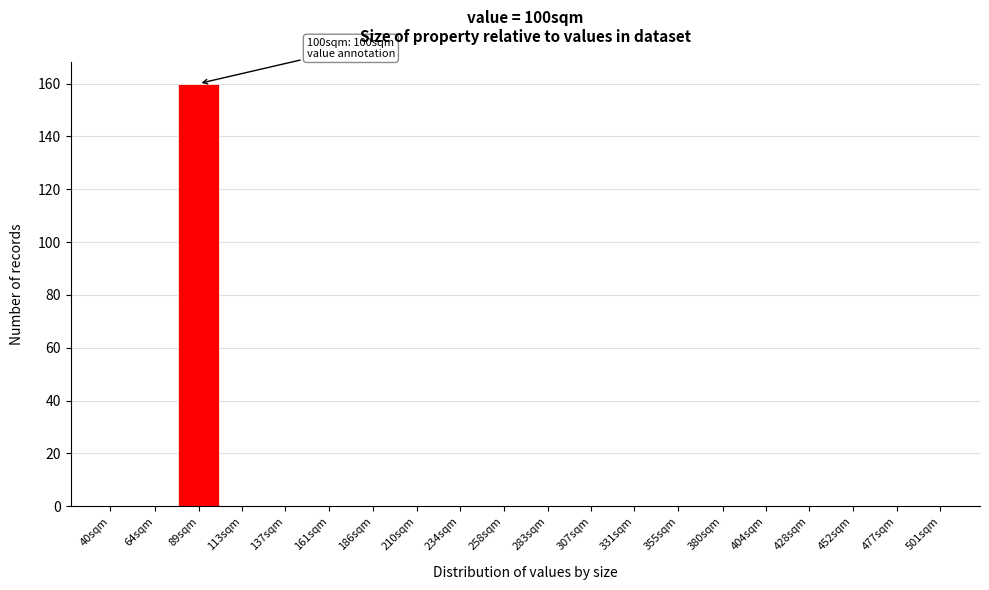

Reading right to left, transcribe all the data shown in this chart.

501sqm=0	477sqm=0	452sqm=0	428sqm=0	404sqm=0	380sqm=0	355sqm=0	331sqm=0	307sqm=0	283sqm=0	258sqm=0	234sqm=0	210sqm=0	186sqm=0	161sqm=0	137sqm=0	113sqm=0	89sqm=160	64sqm=0	40sqm=0